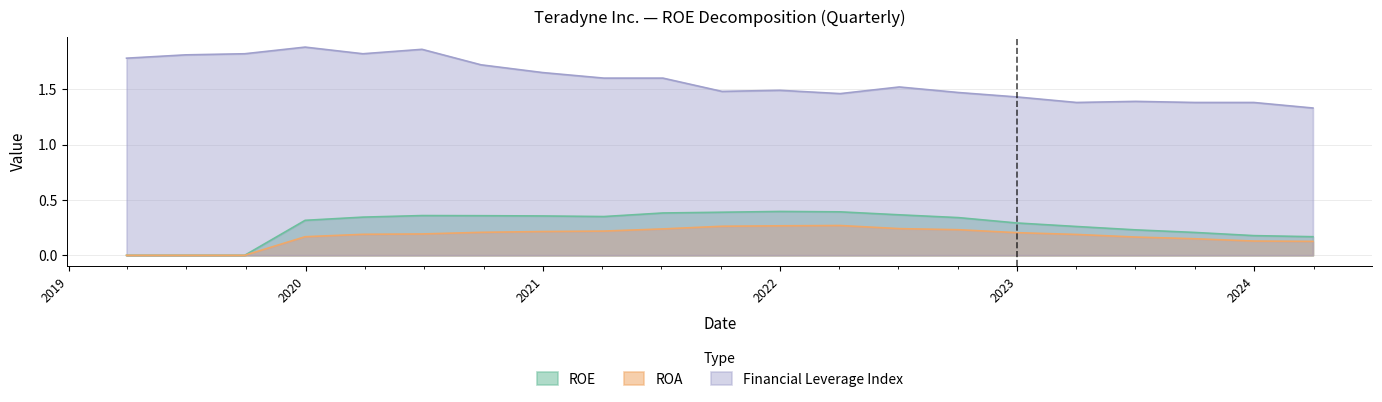

Between 2020-06-28 and 2020-12-31, which series saw the biggest shift?

Financial Leverage Index